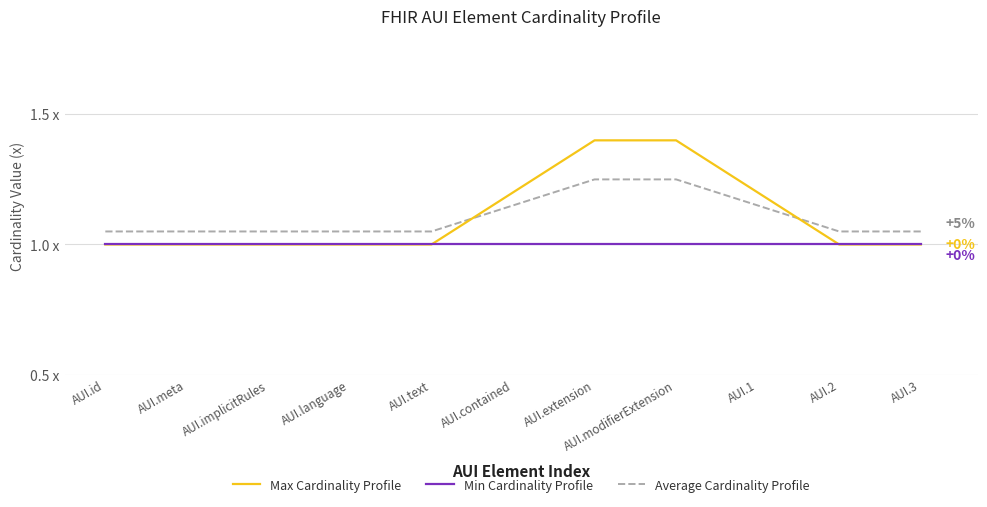

What is the average value of the Min Cardinality Profile series?

1.0